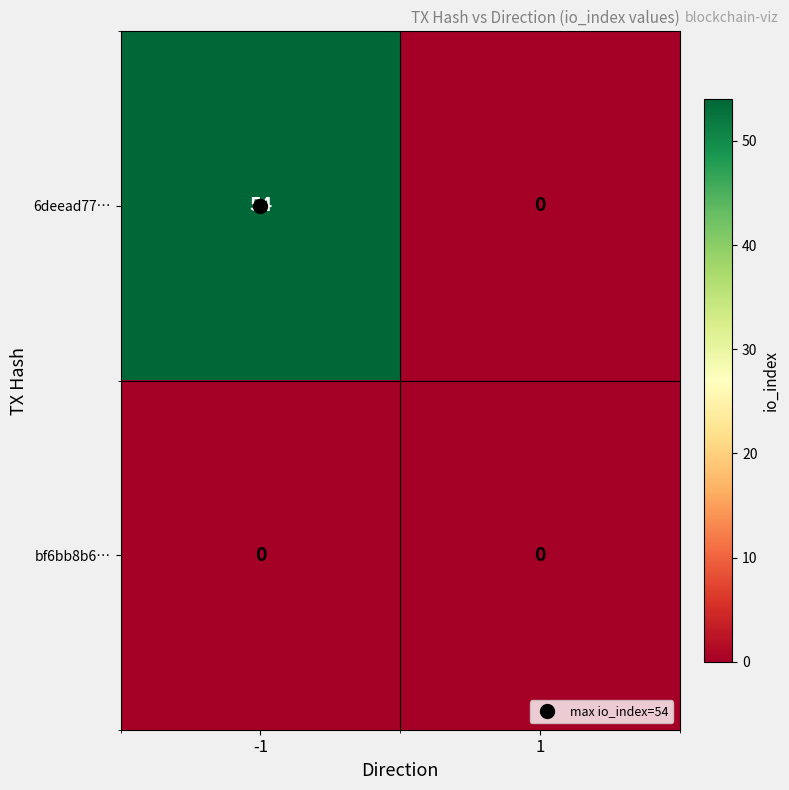

Rank the series by their maximum value, from lowest to highest.

bf6bb8b6…, 6deead77…